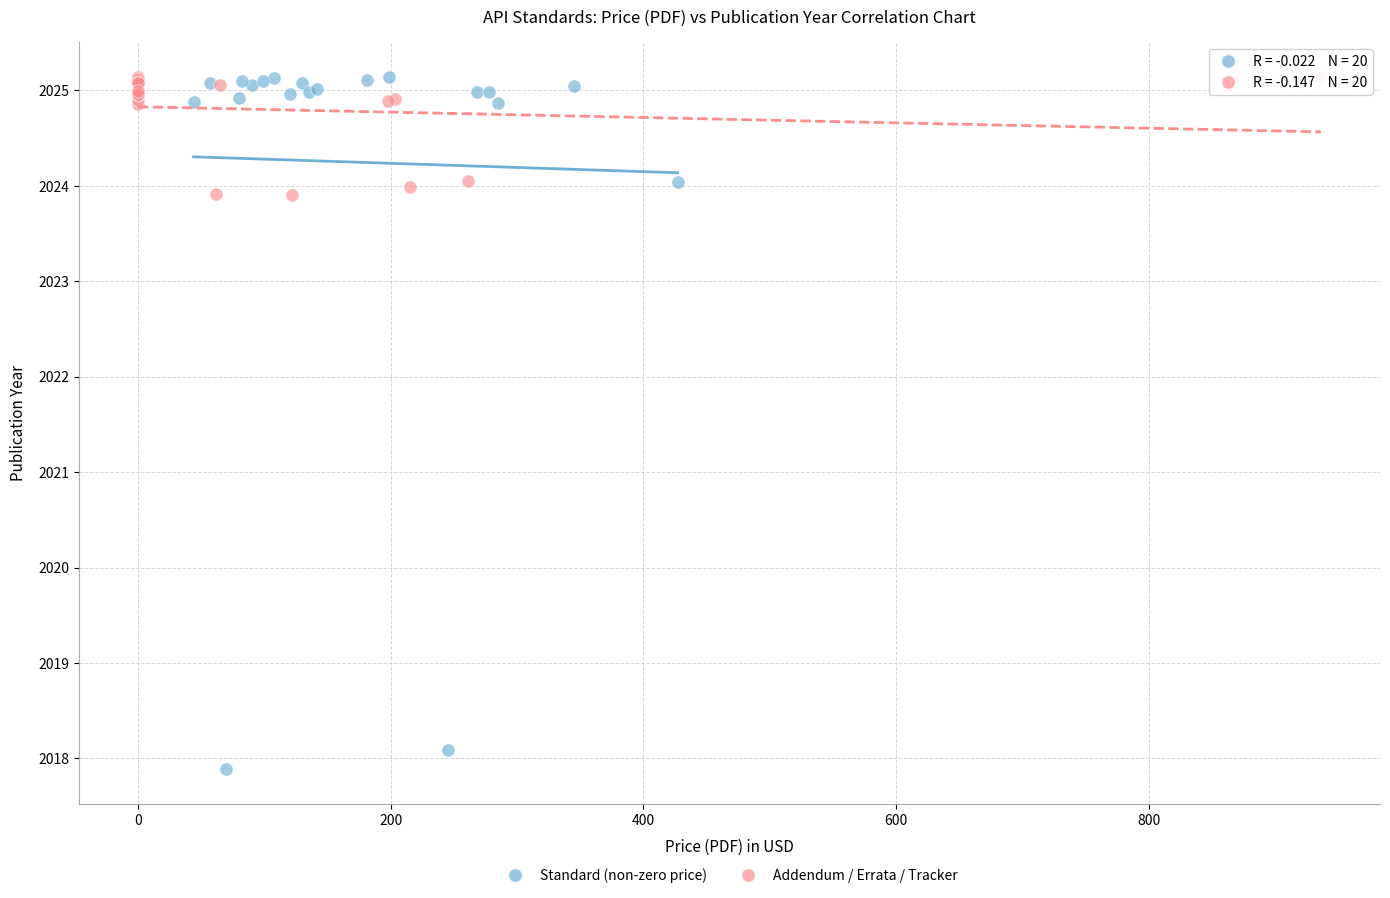

Which series has the widest spread of Y values?

Standard (non-zero price)